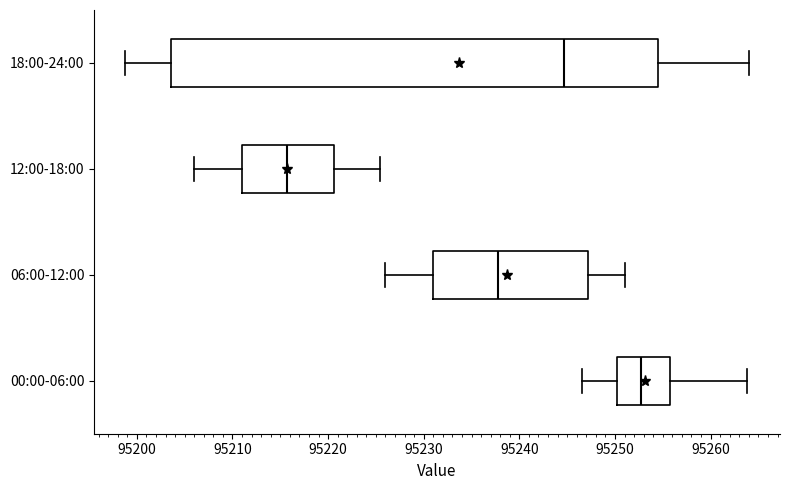

Reading bottom to top, transcribe this box plot: for each box, give where its median line is, the range the box spans, and where its two whiskers end, as read against the x-axis. The values are not printed on the chart, so give them approximately, as read against the axis.

00:00-06:00: median 95253, box 95250 to 95256, whiskers 95247 to 95264
06:00-12:00: median 95238, box 95231 to 95247, whiskers 95226 to 95251
12:00-18:00: median 95216, box 95211 to 95221, whiskers 95206 to 95225
18:00-24:00: median 95245, box 95204 to 95254, whiskers 95199 to 95264